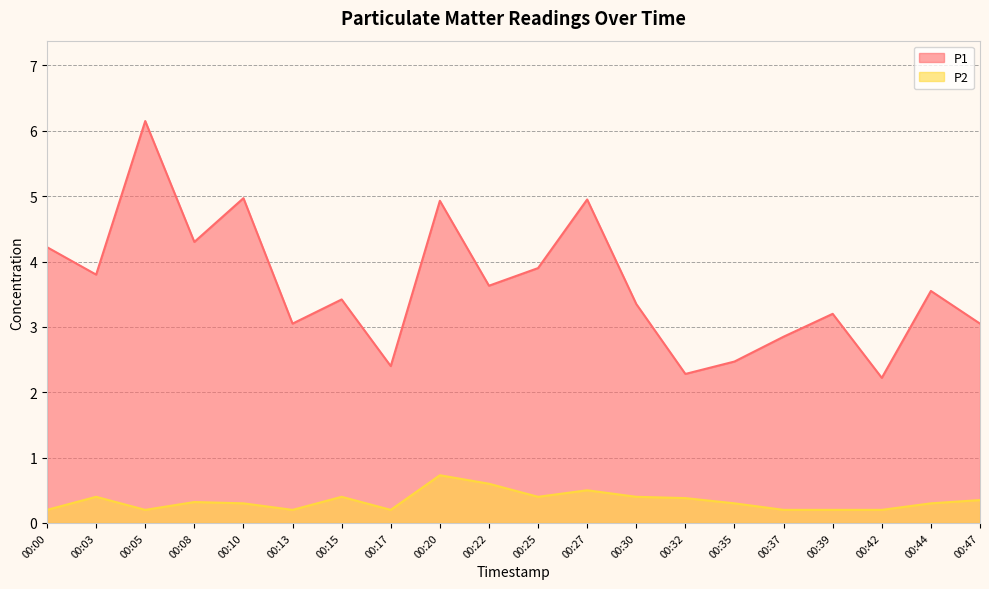

How many P2 values are between 0 and 1?

20